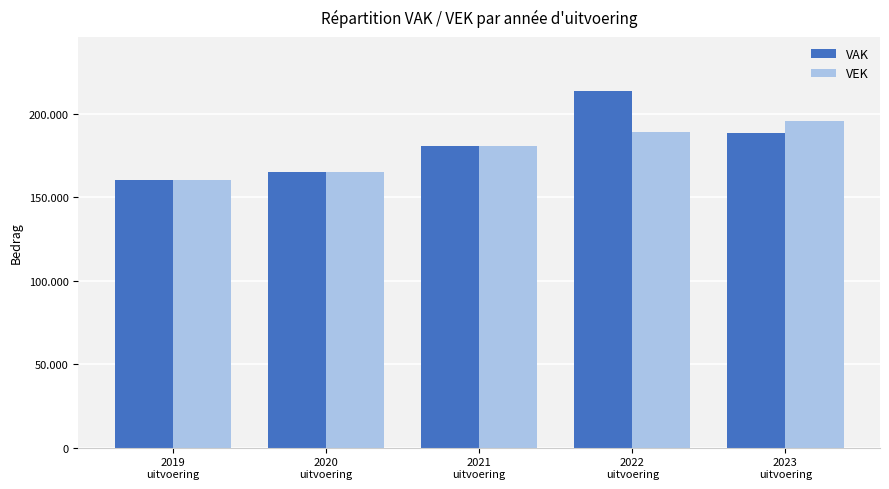

List the series in order of their overall mean, lowest first.

VEK, VAK